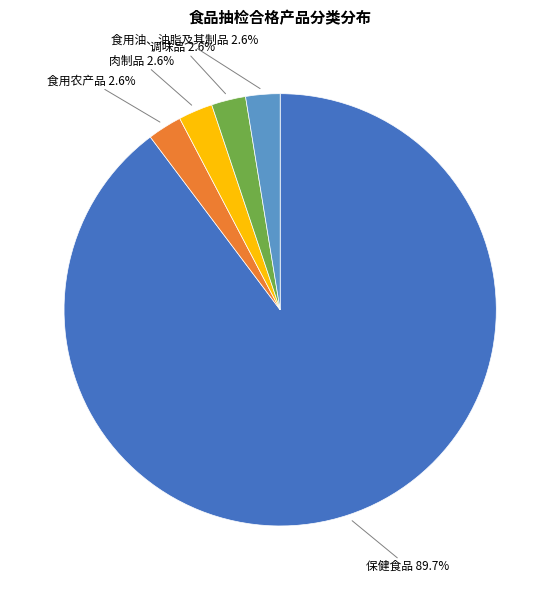

Is there a majority slice in this chart?

Yes